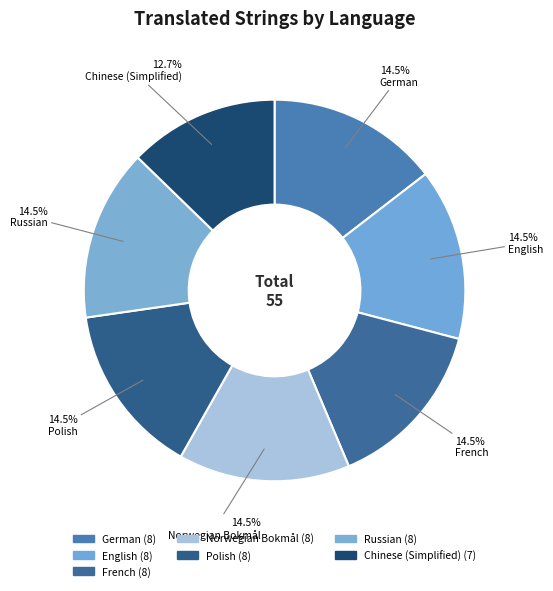

Which category has the biggest portion of the pie?

German